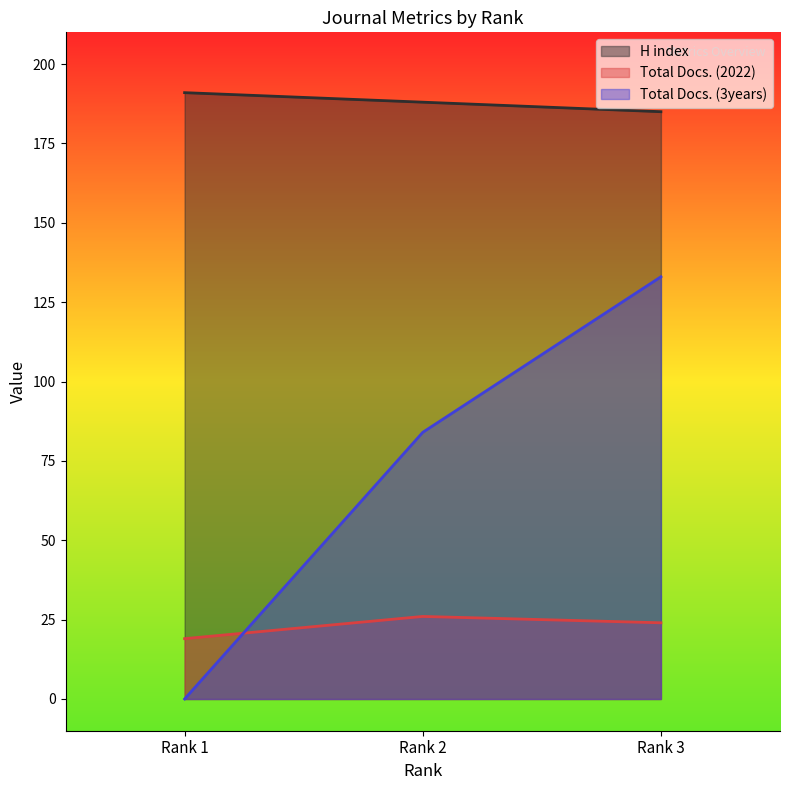

What is the minimum value for Total Docs. (2022)?

19